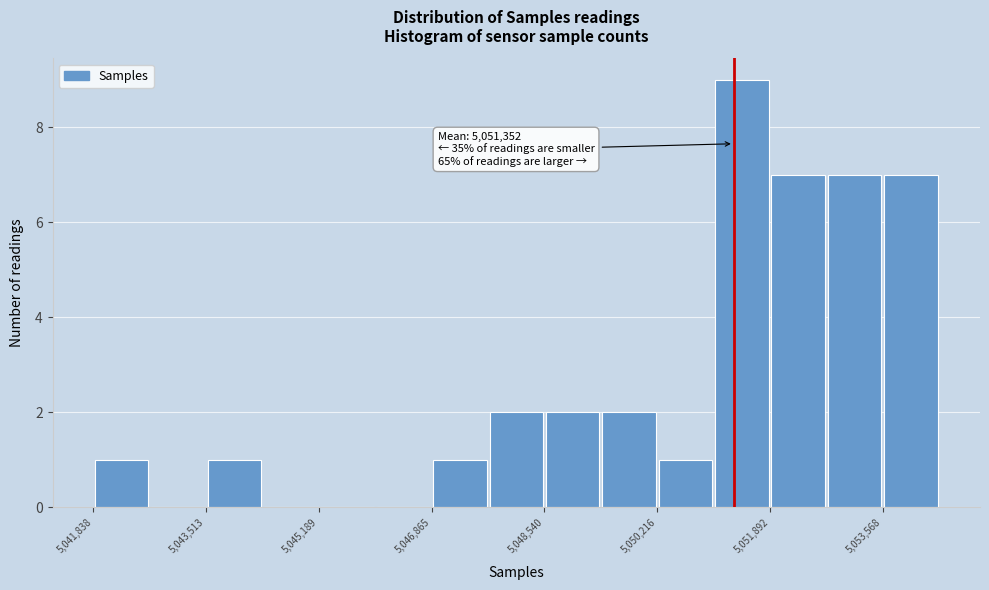

Which range on the x-axis has the tallest bar?

5051000 to 5051800